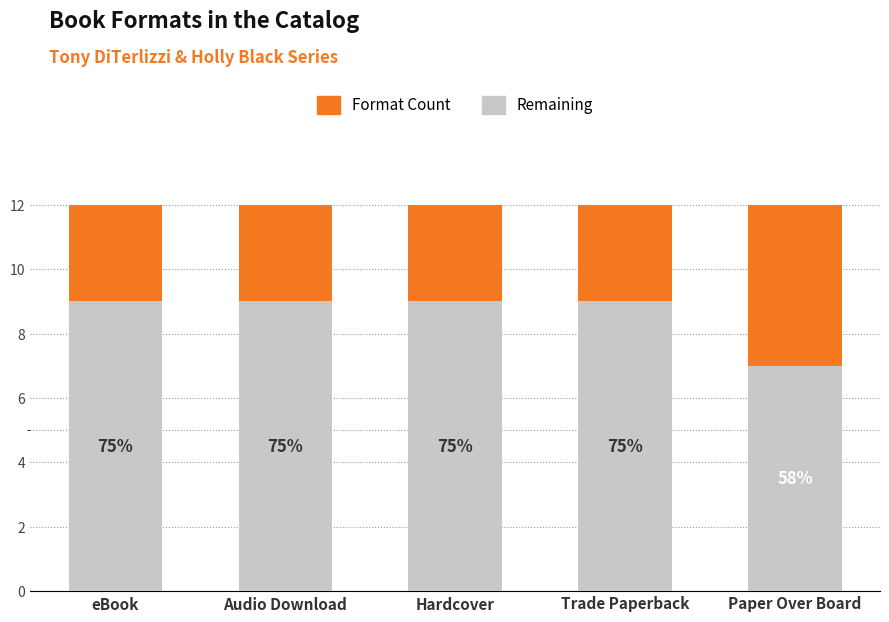

How many bars are there in total?

5